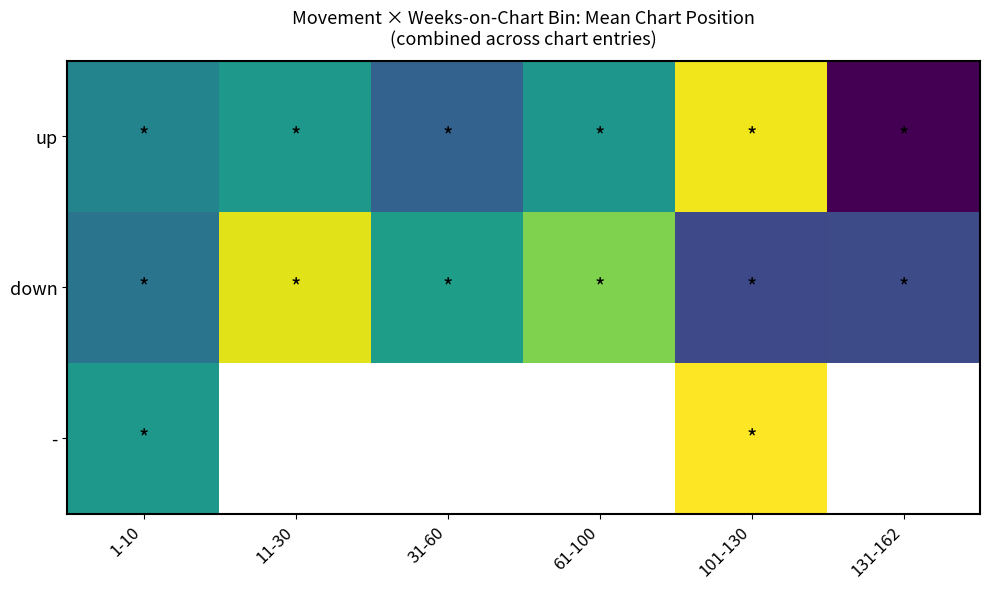

The value of down at 1-10 is 29.5. True or false?

True